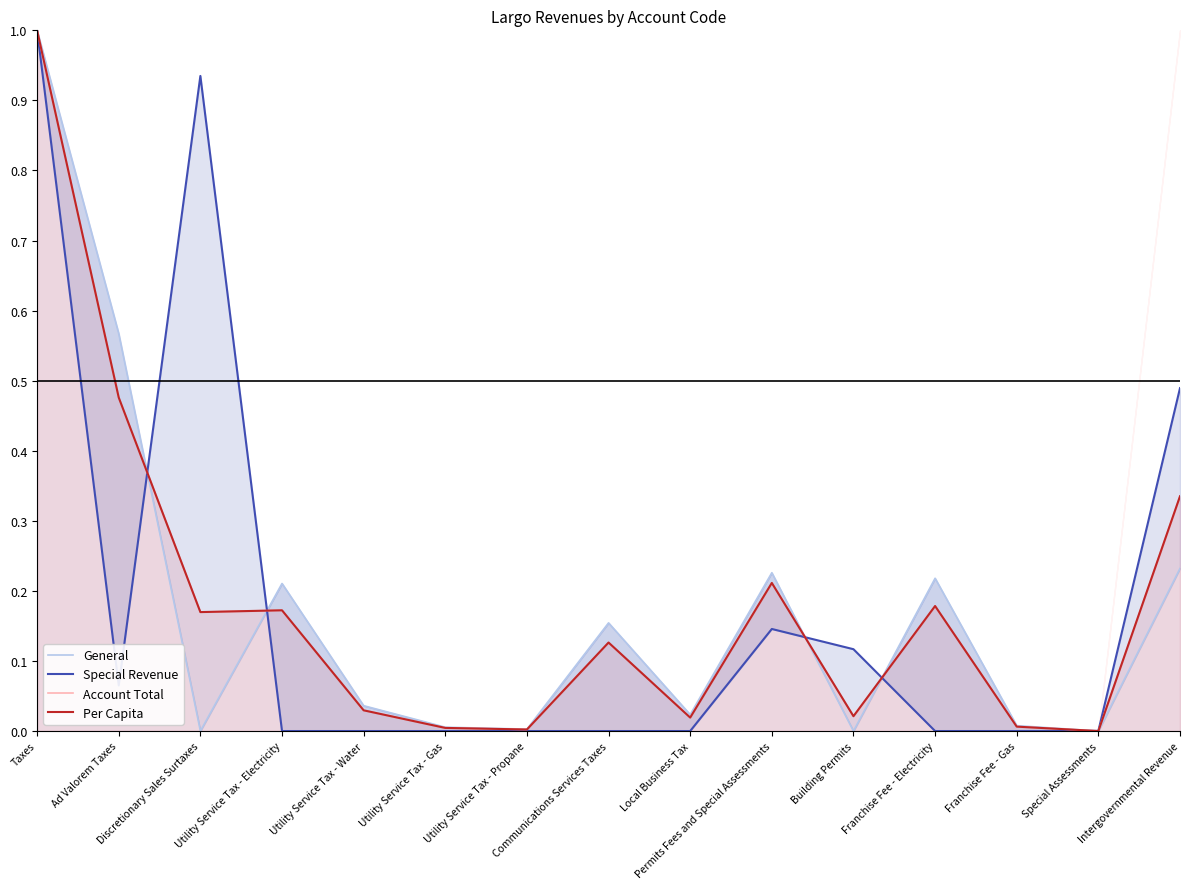

Which series has the widest spread of values?

General